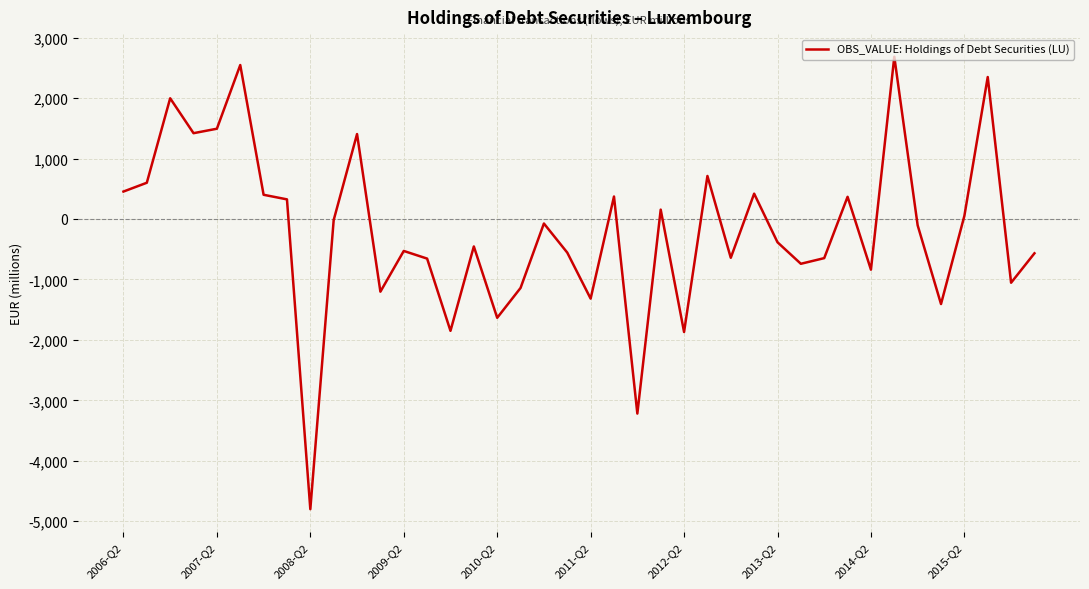

What is the smallest value displayed?

-4800.0